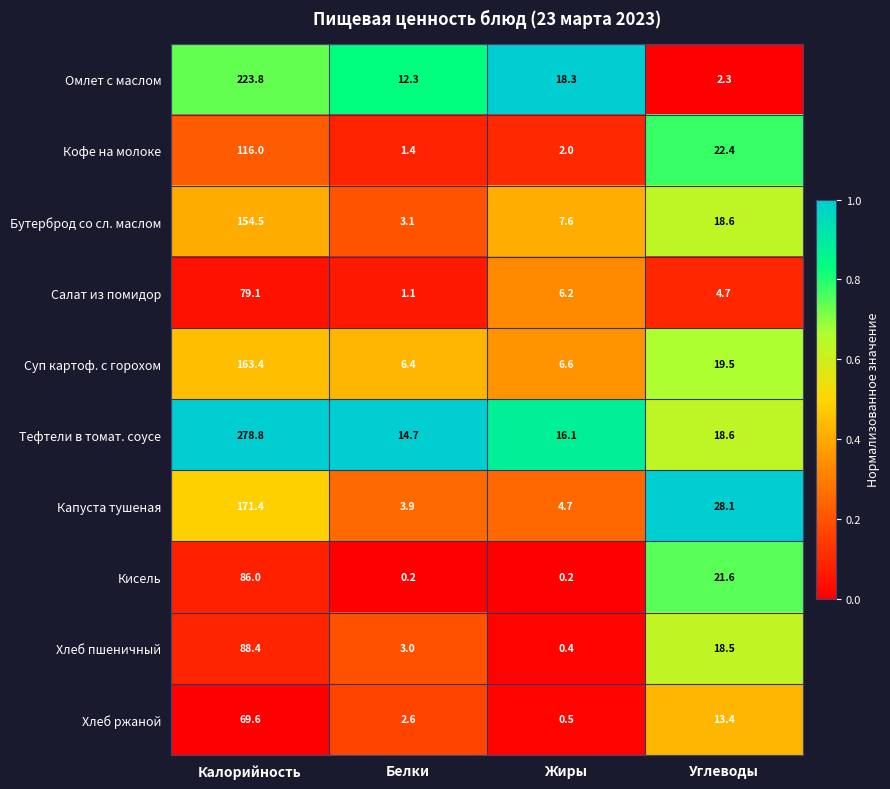

True or false: Кисель has a value of 0.2 at Белки.

True